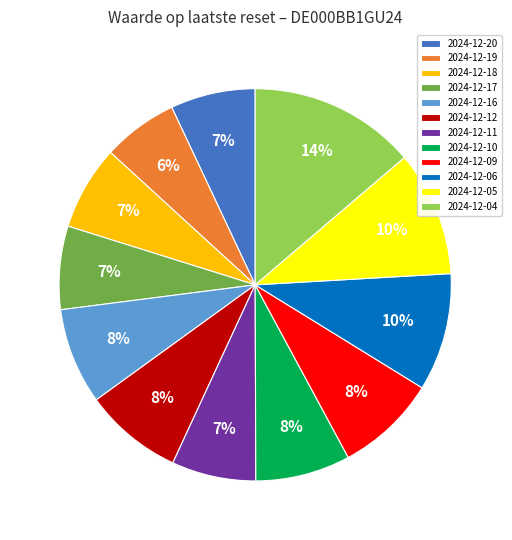

To the nearest percent, what is the difference between the largest and smallest slice percentages?

8%